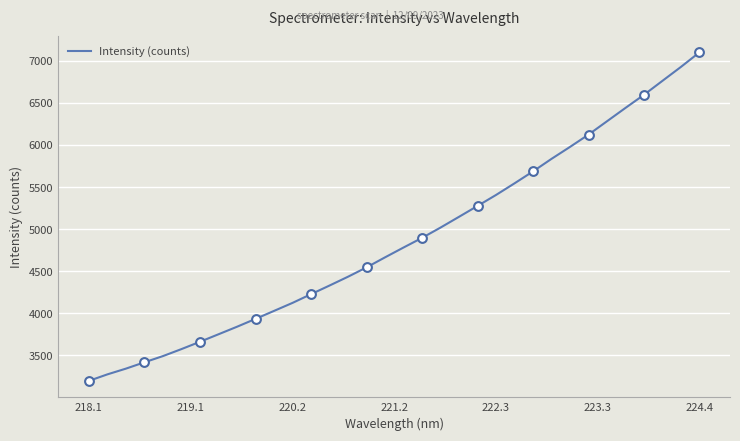

What is the difference between the maximum and minimum values?

3902.4